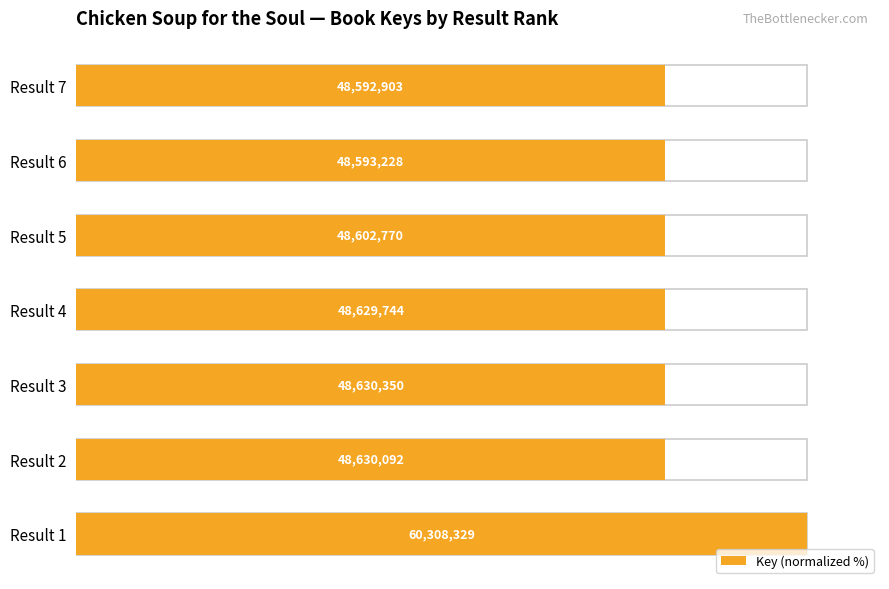

The value at Result 3 is 22.0. True or false?

False